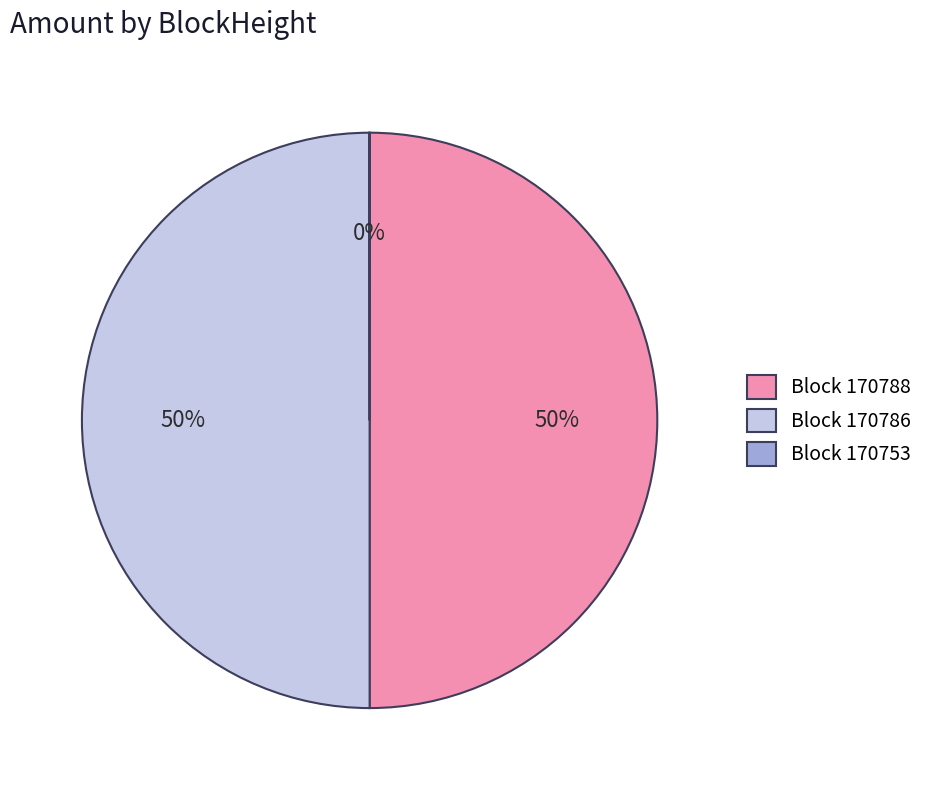

Approximately how many times larger is the value at Block 170786 compared to Block 170788?

1.0